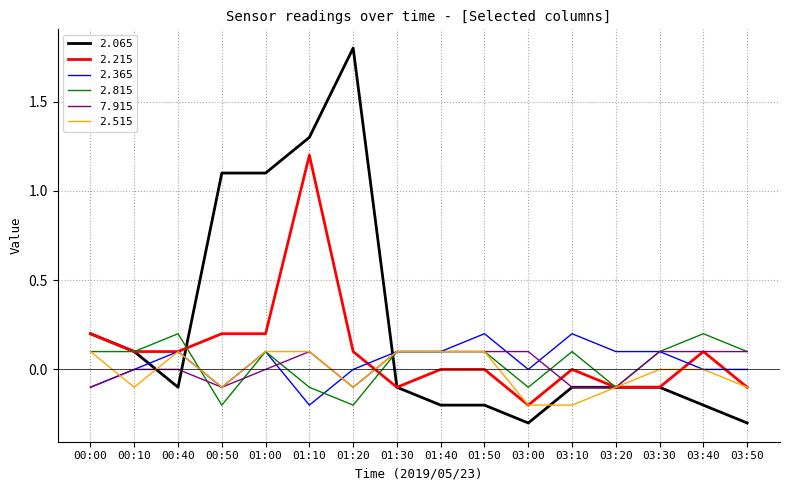

Count the number of data series in this chart.

6